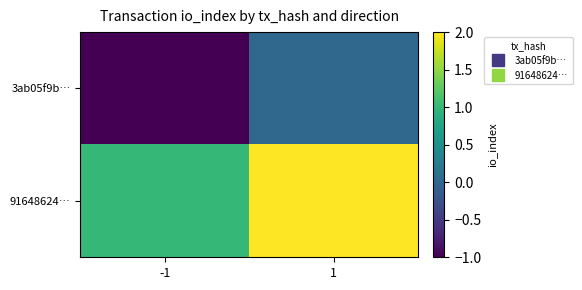

How many categories are shown in the chart?

2